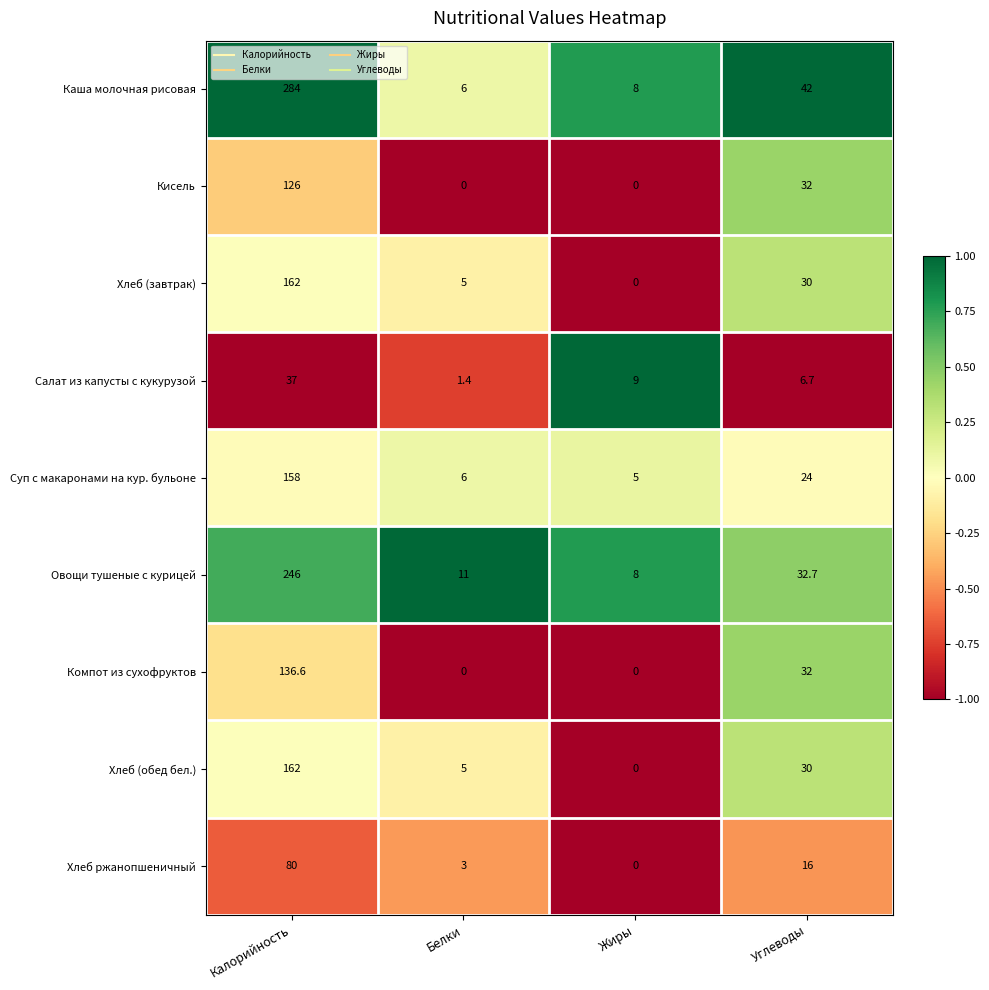

What is the sum of all Суп с макаронами на кур. бульоне values?

193.0